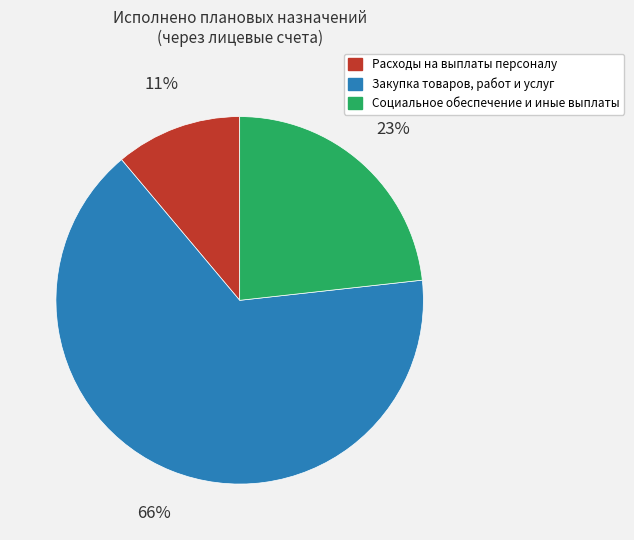

What percentage is the Расходы на выплаты персоналу slice, to the nearest percent?

11%